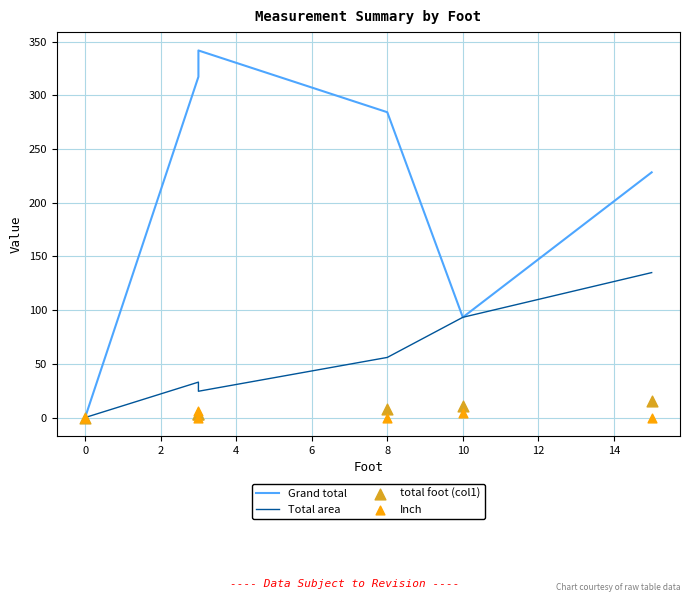

Which series has the largest total across all categories?

Grand total